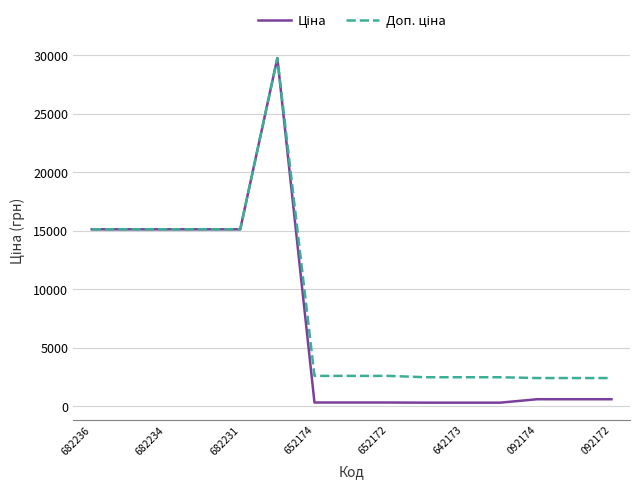

At how many categories does at least one series exceed 16773?

1